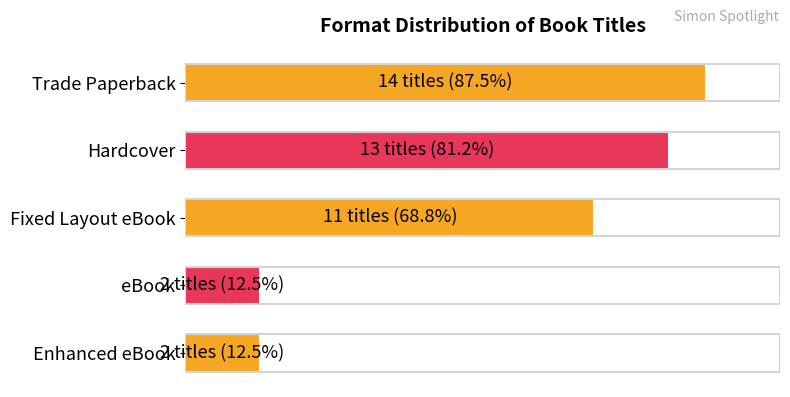

Are the bars horizontal?

Yes